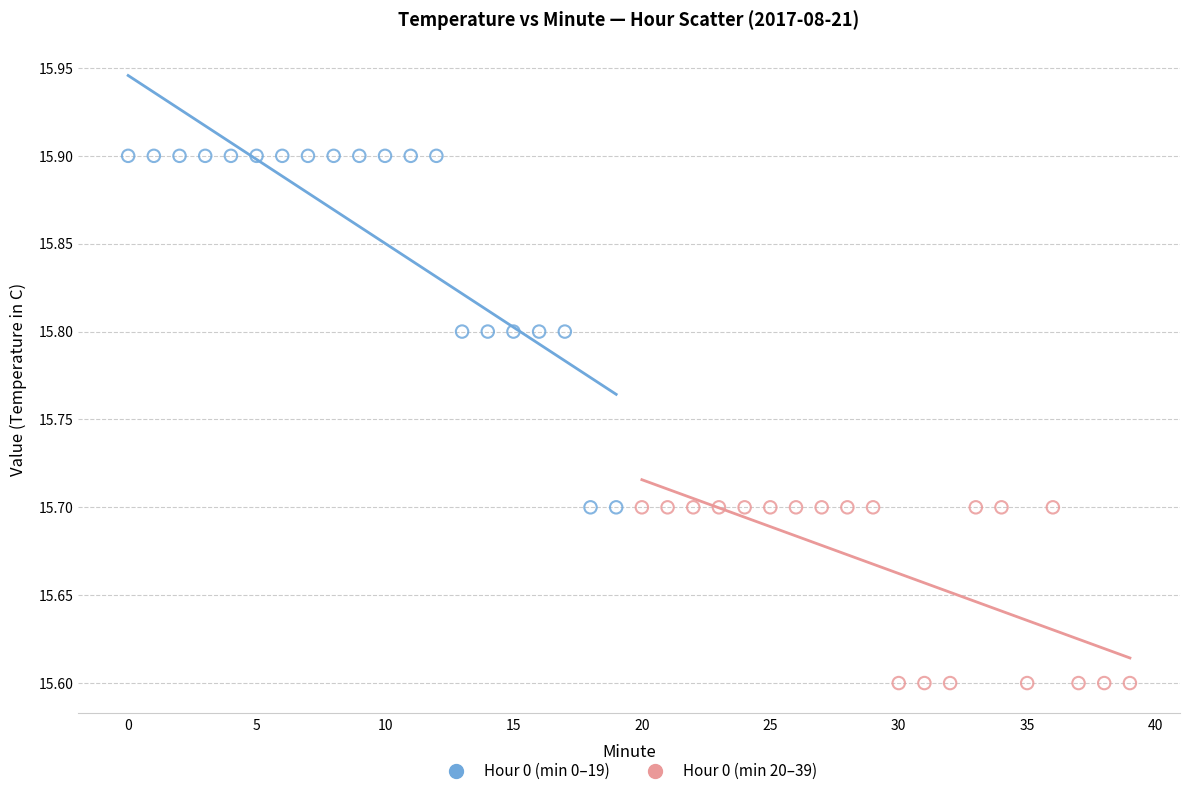

Which series reaches the minimum Y coordinate?

Hour 0 (min 20–39)